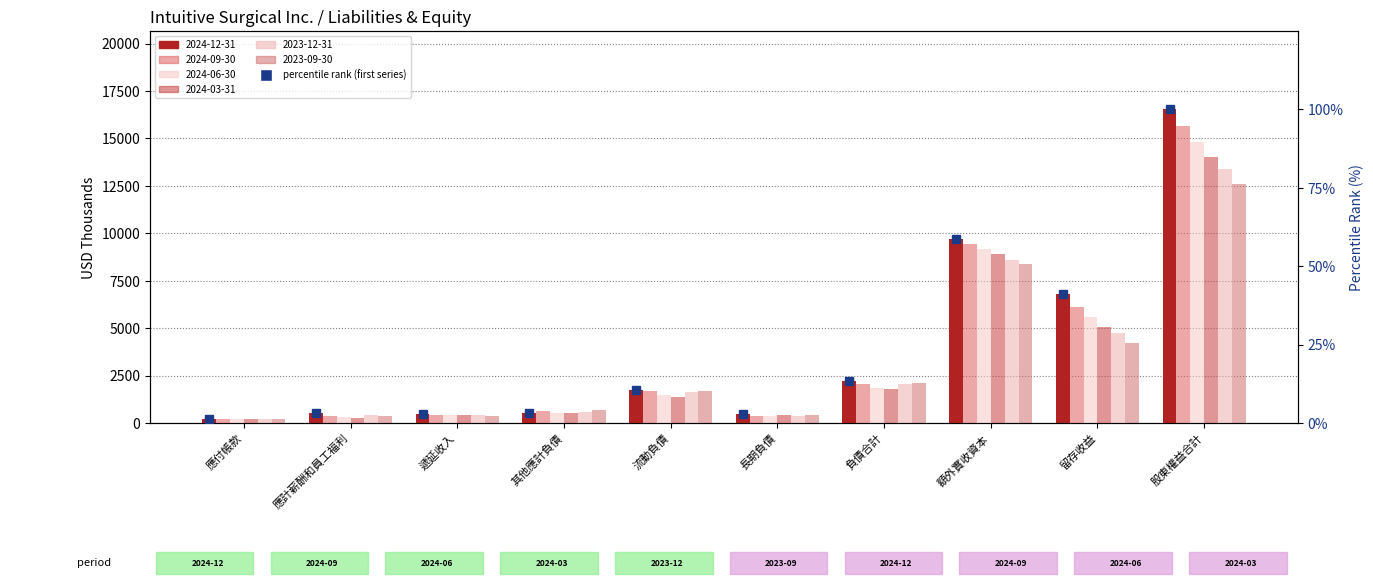

Rank the categories by value from lowest to highest.

應付帳款, 長期負債, 遞延收入, 應計薪酬和員工福利, 其他應計負債, 流動負債, 負債合計, 留存收益, 額外實收資本, 股東權益合計